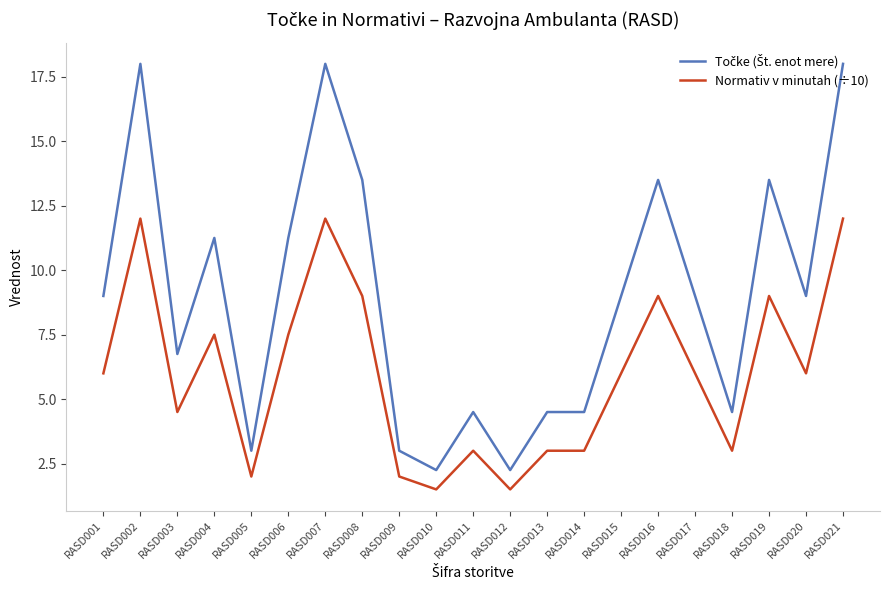

What is the total value across all series at RASD005?

5.0